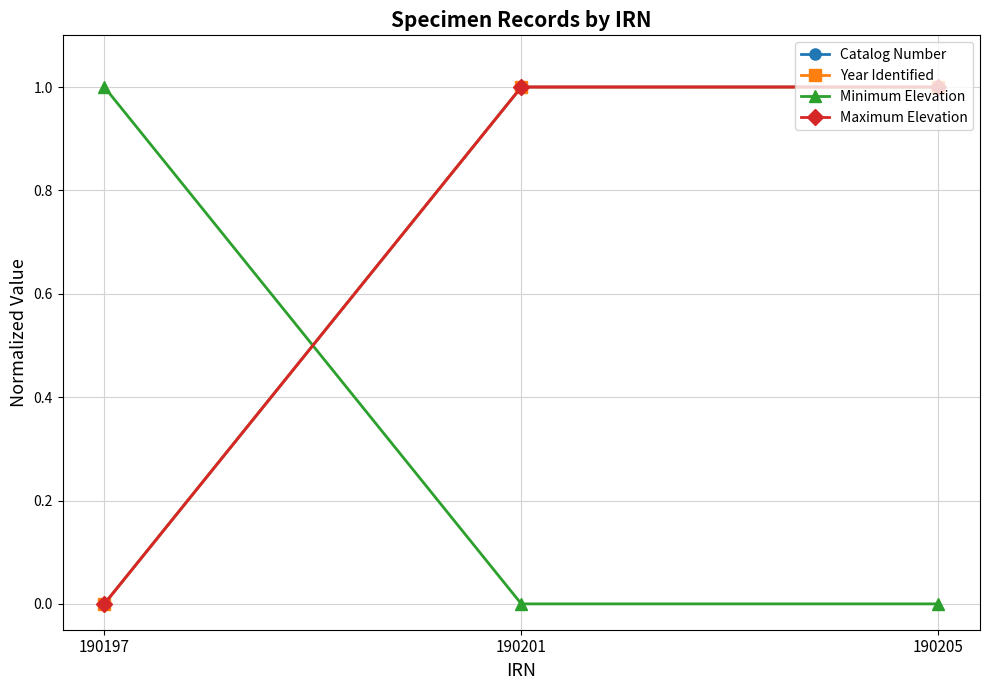

Is this an area chart (filled region under the line)?

No